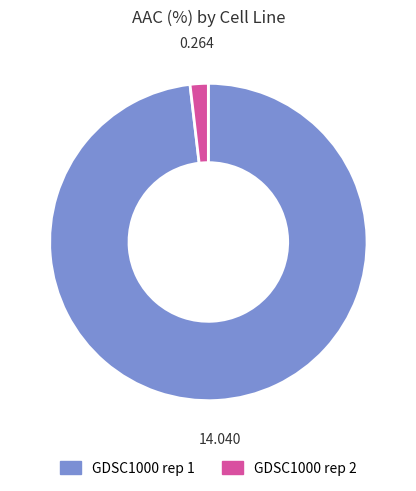

Rank the categories by value from highest to lowest.

GDSC1000 rep 1, GDSC1000 rep 2